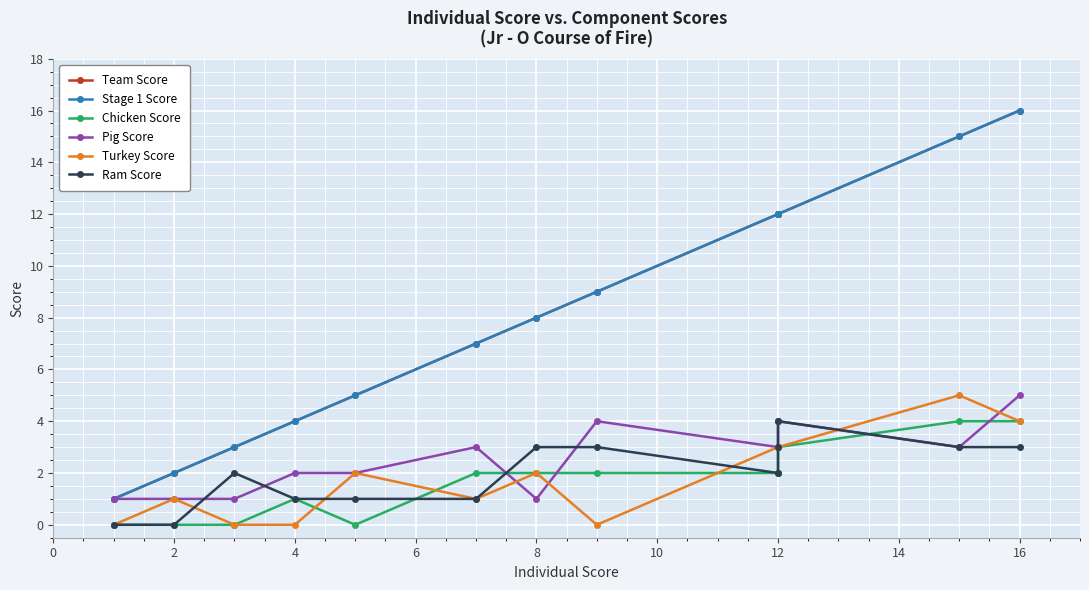

Which has a higher value, 2 or 16?

16